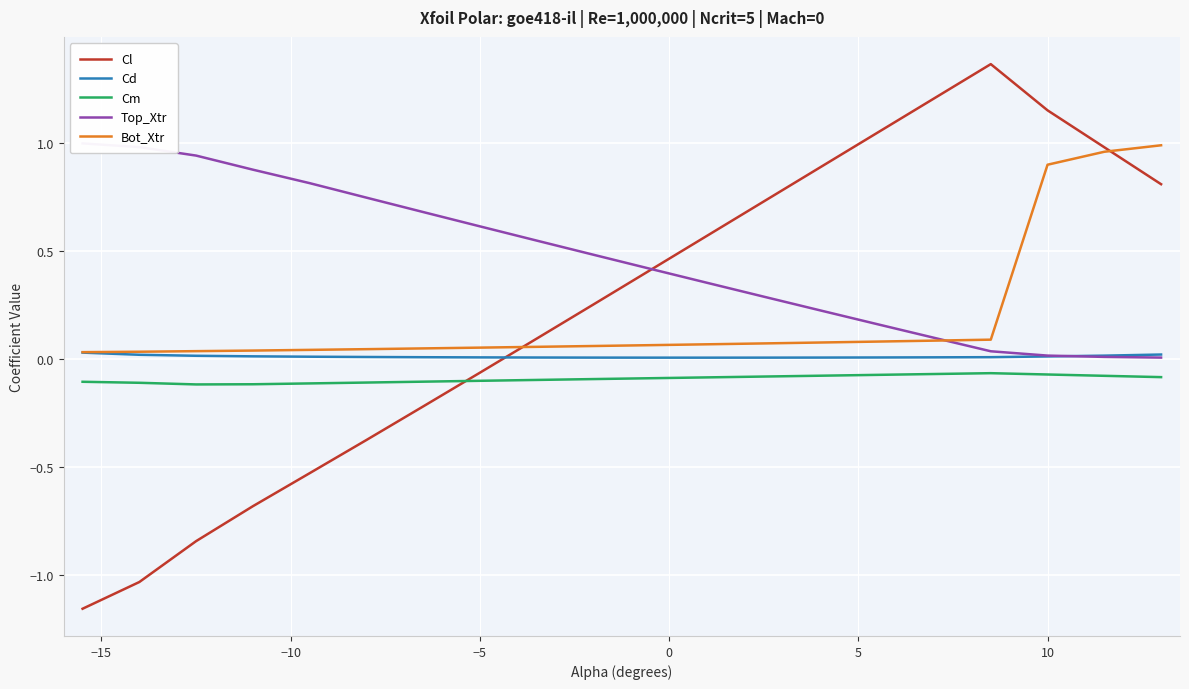

What are all the series names shown in the legend?

Cl, Cd, Cm, Top_Xtr, Bot_Xtr